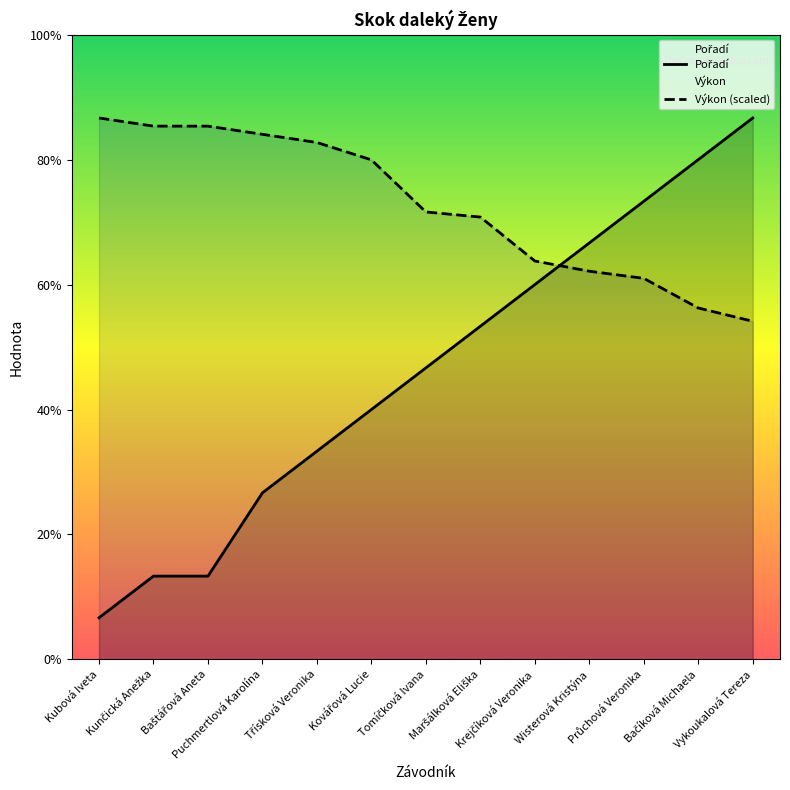

The Výkon (scaled) series shows 6.9 at Baštářová Aneta. True or false?

False